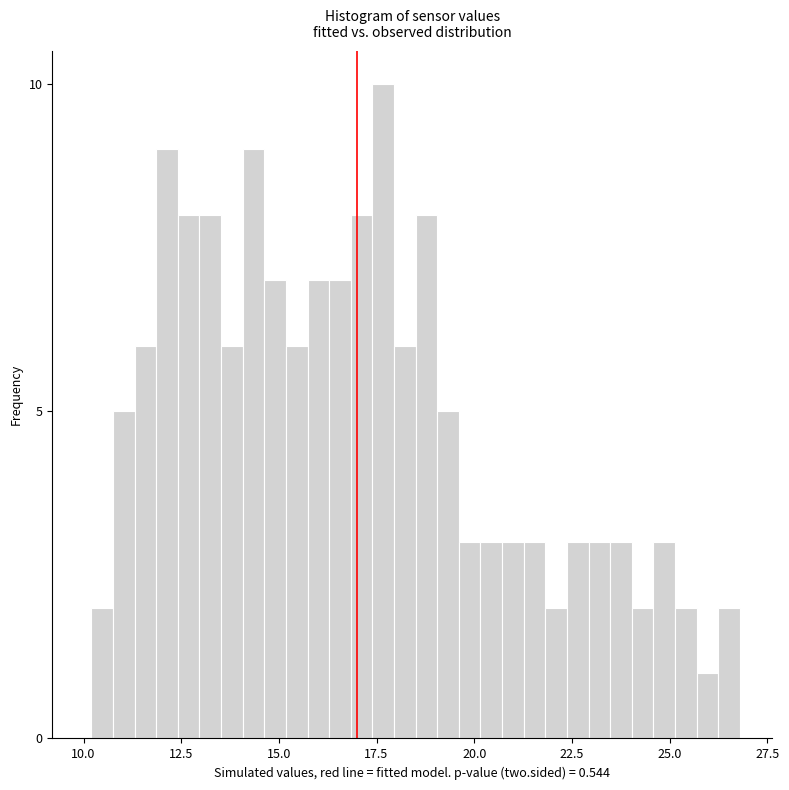

Read against the x-axis, roughly where is the centre of the tallest bar?

17.5